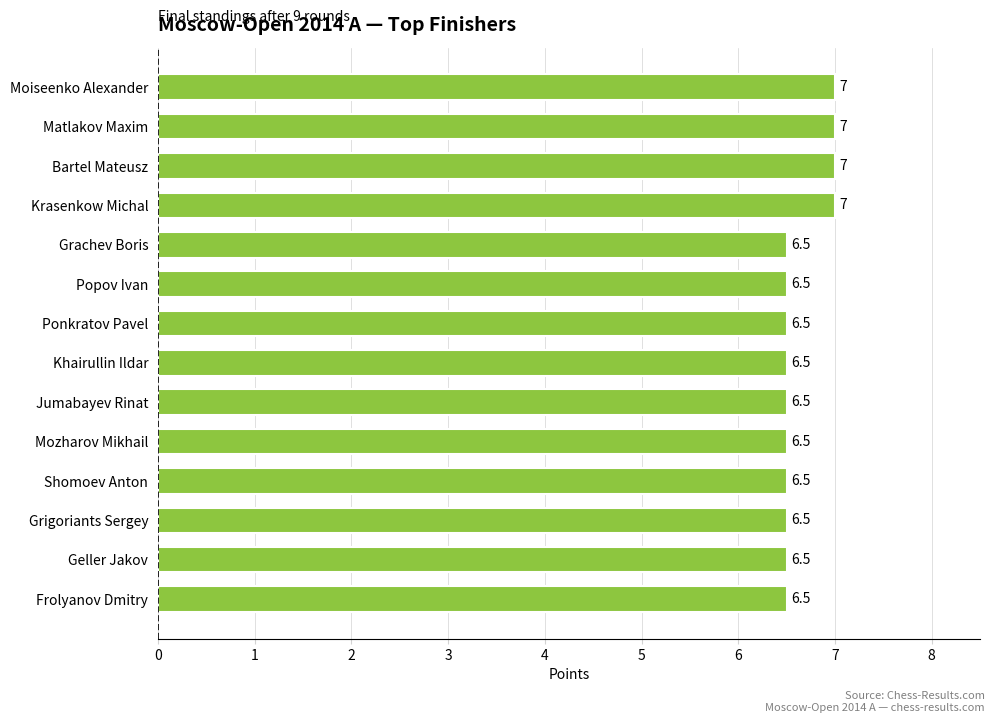

What is the maximum value shown in the chart?

7.0